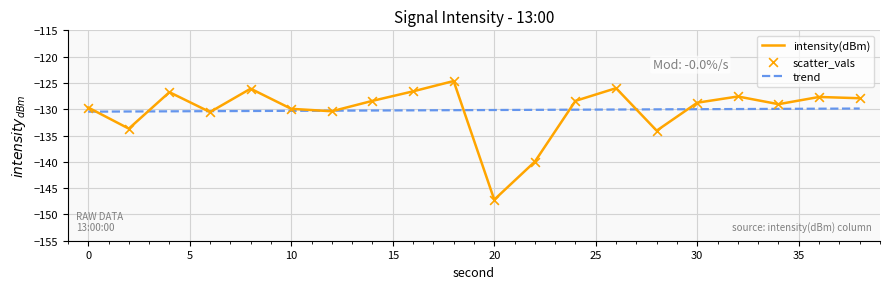

Which series reaches the maximum Y coordinate?

intensity(dBm)